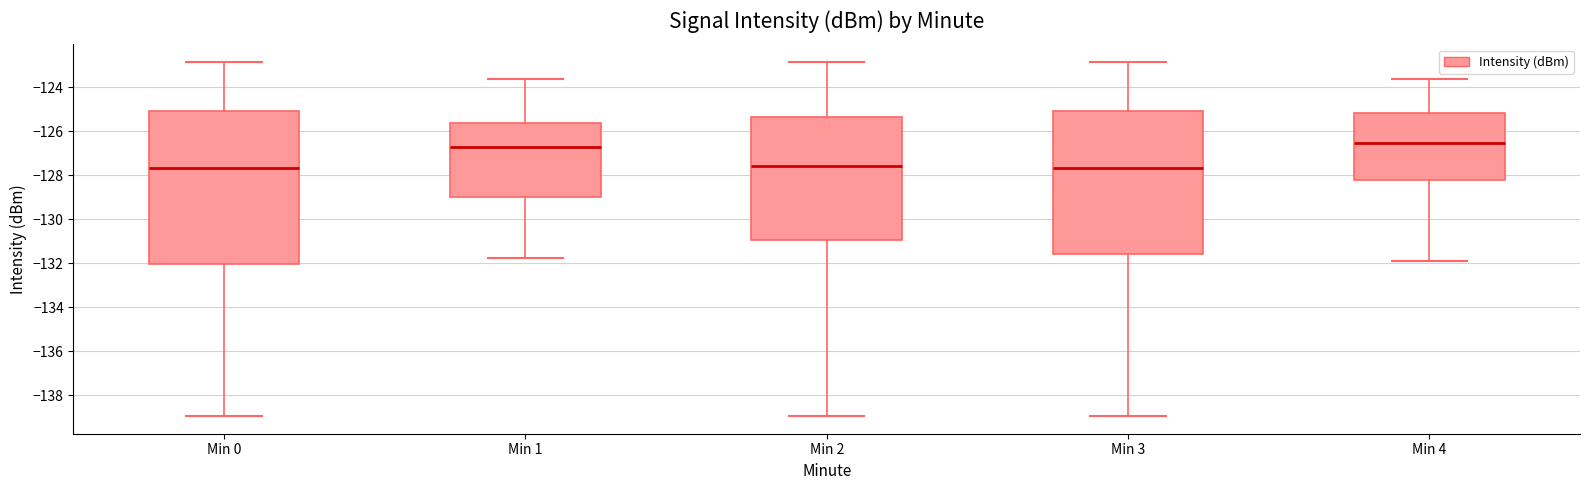

Comparing the boxes themselves (not the whiskers), which one is the tallest?

Min 0